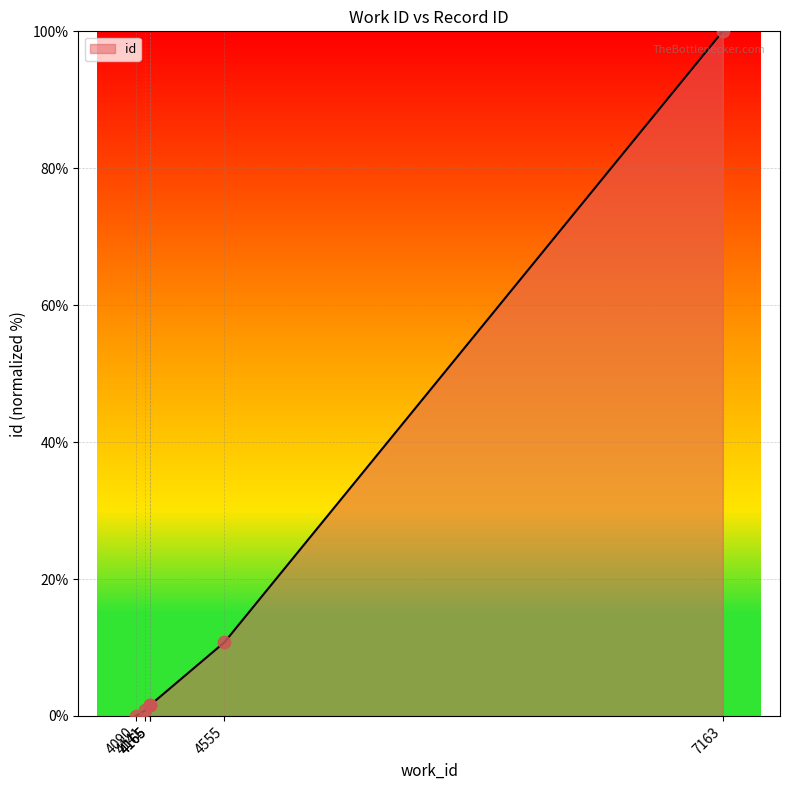

Between 4555 and 4141, which is larger?

4555